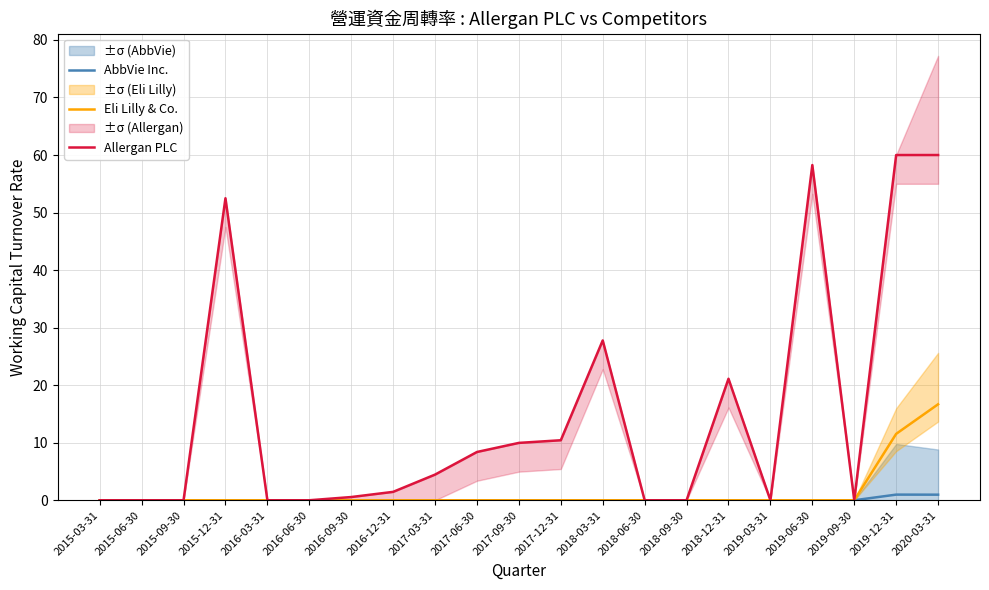

Between 2015-09-30 and 2016-03-31, which is larger?

2015-09-30